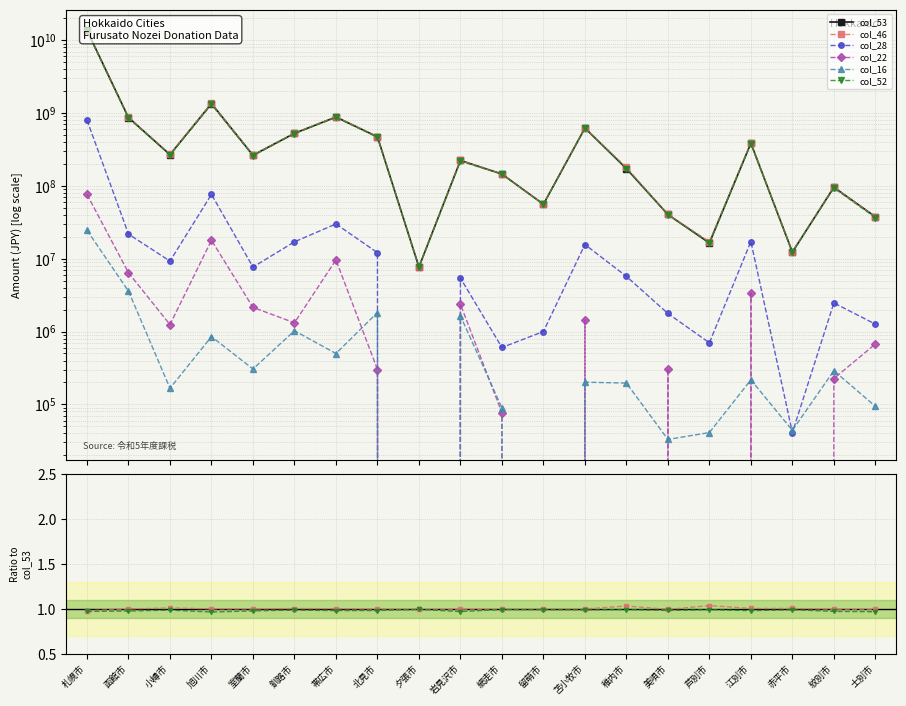

Is this an area chart (filled region under the line)?

No